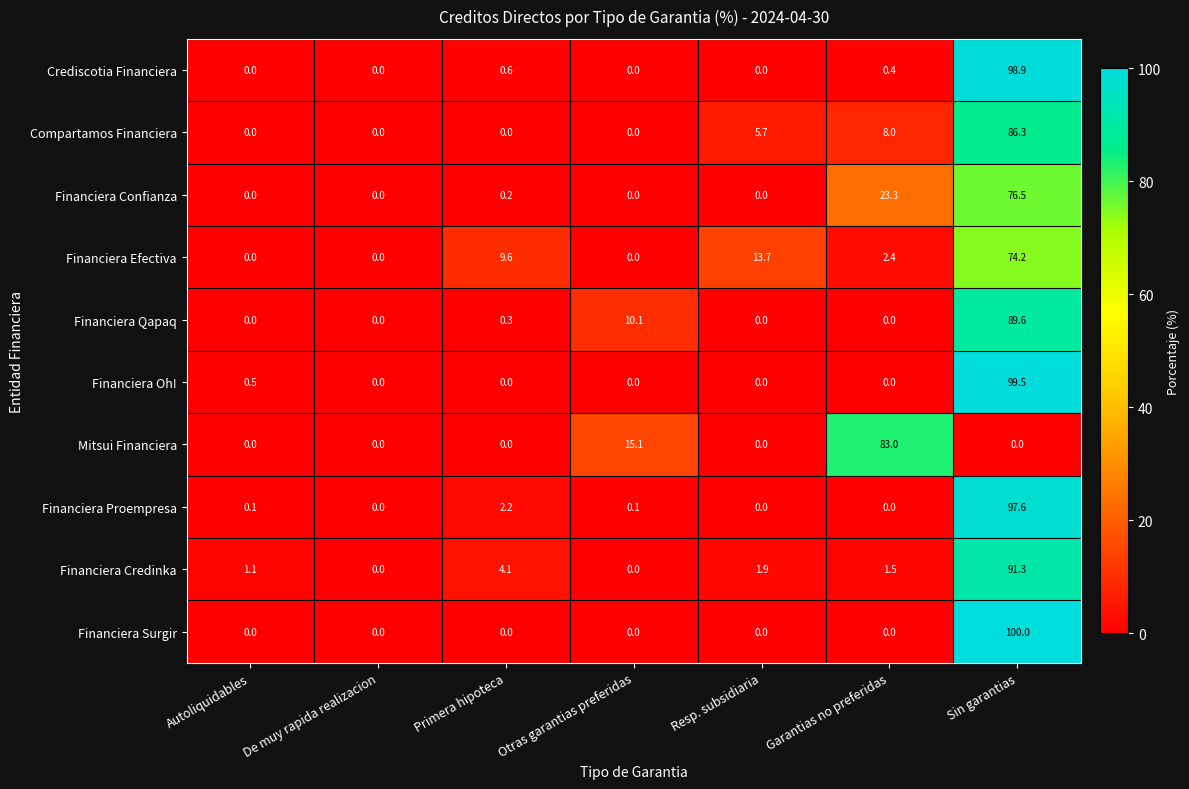

Which series has the largest range (max minus min)?

Financiera Surgir